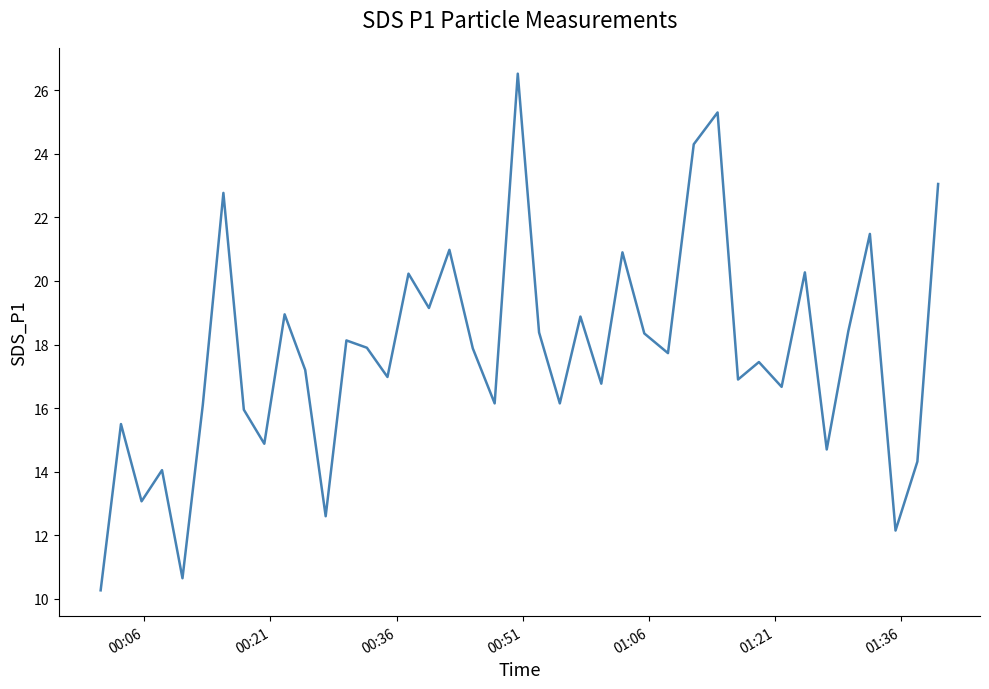

What is the smallest value displayed?

10.3